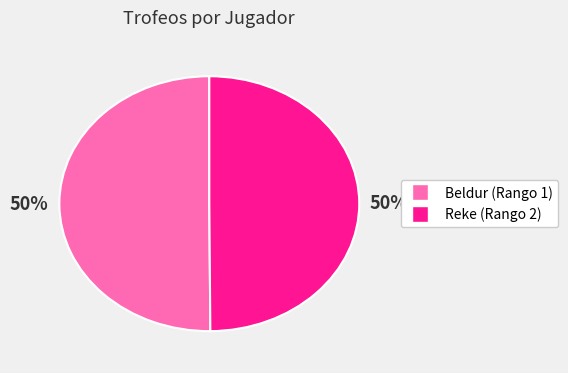

Is the sum of Reke (Rango 2) and Beldur (Rango 1) greater than half?

Yes